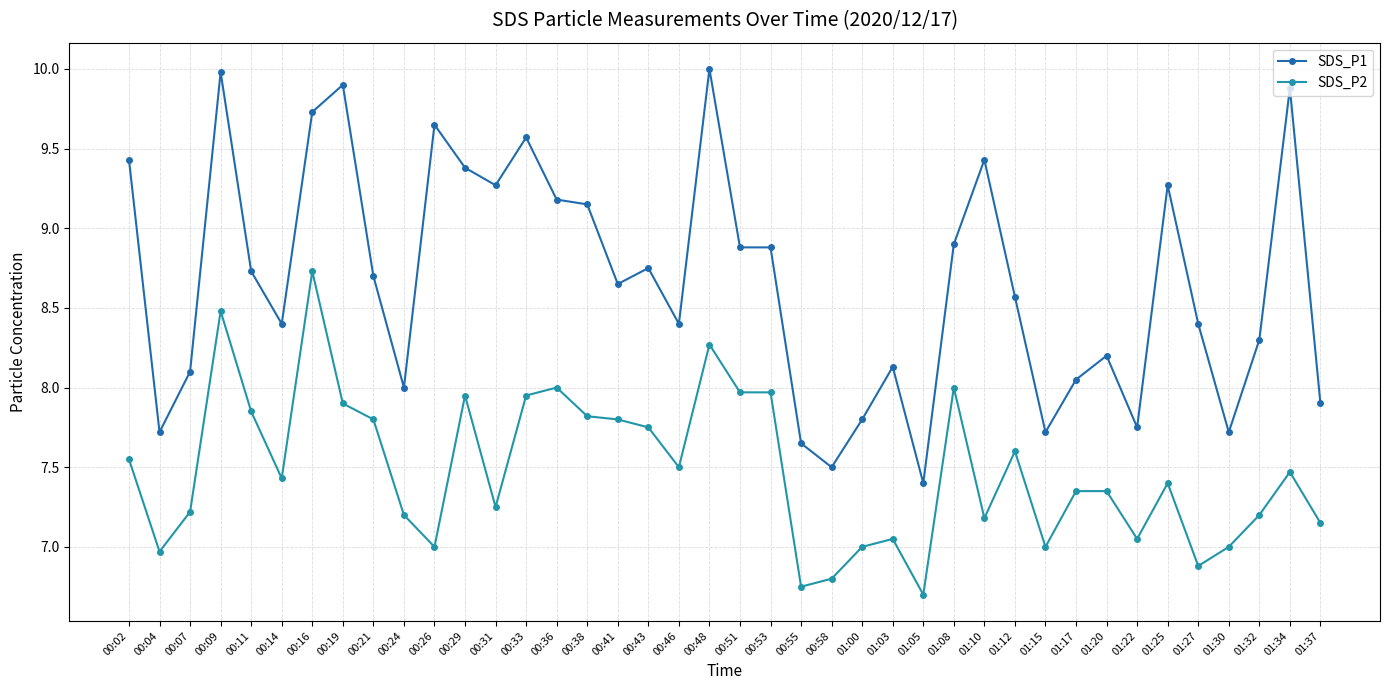

Rank the series at 00:02 from highest to lowest value.

SDS_P1, SDS_P2